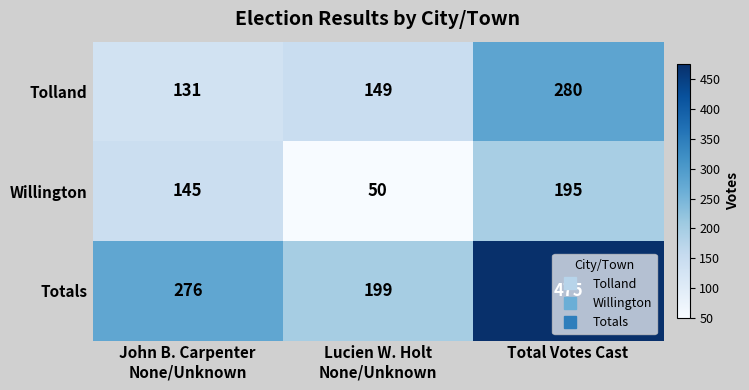

What is the difference between the highest and lowest values at Total Votes Cast?

280